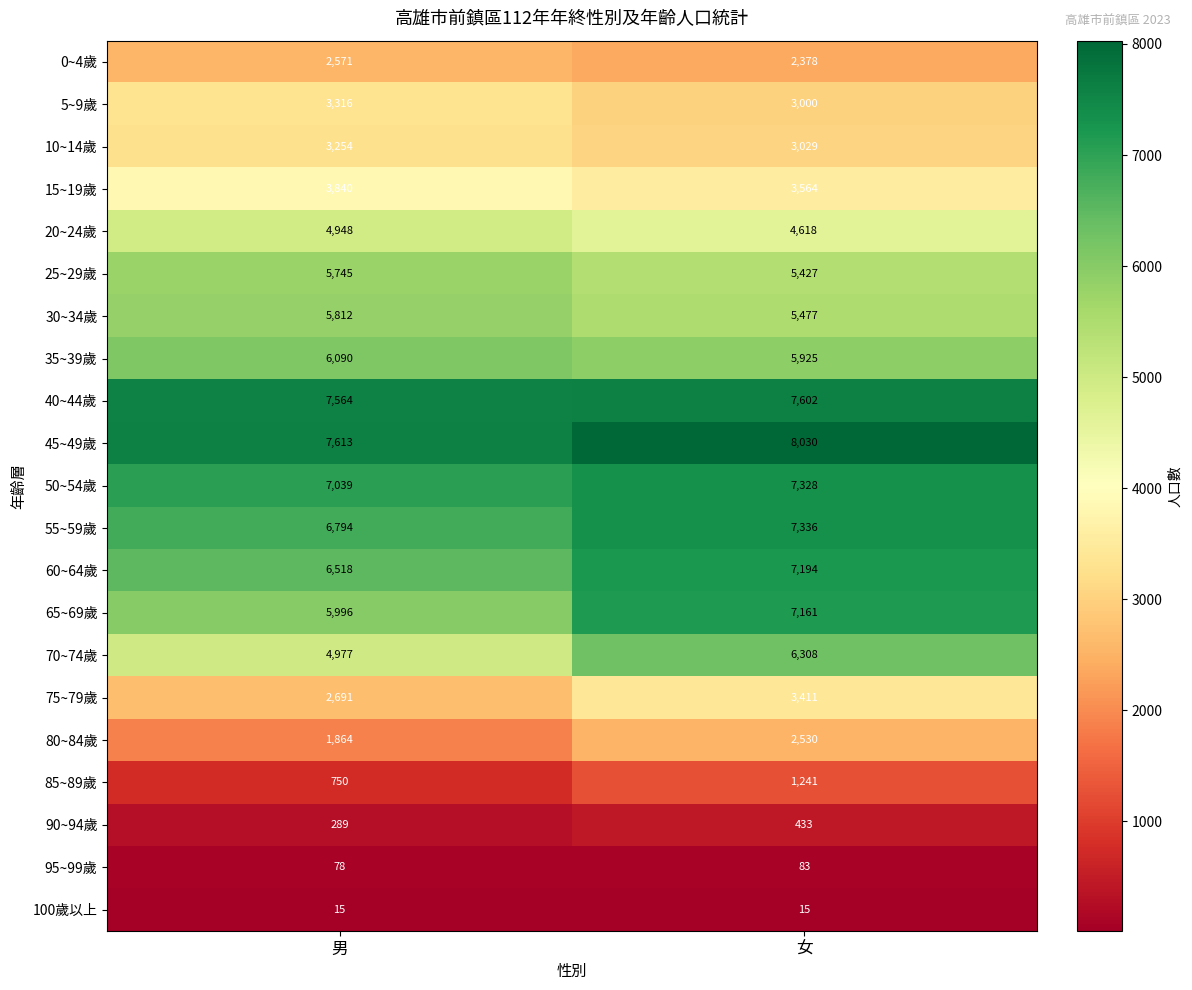

At which category is the sum across all series the highest?

女